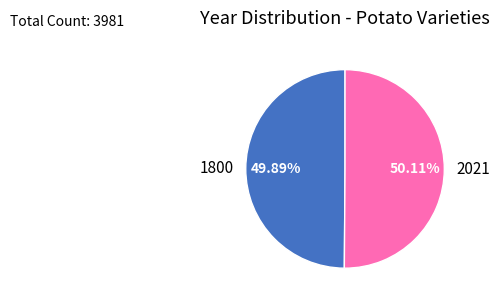

What percentage is NOT represented by 2021?

49.9%